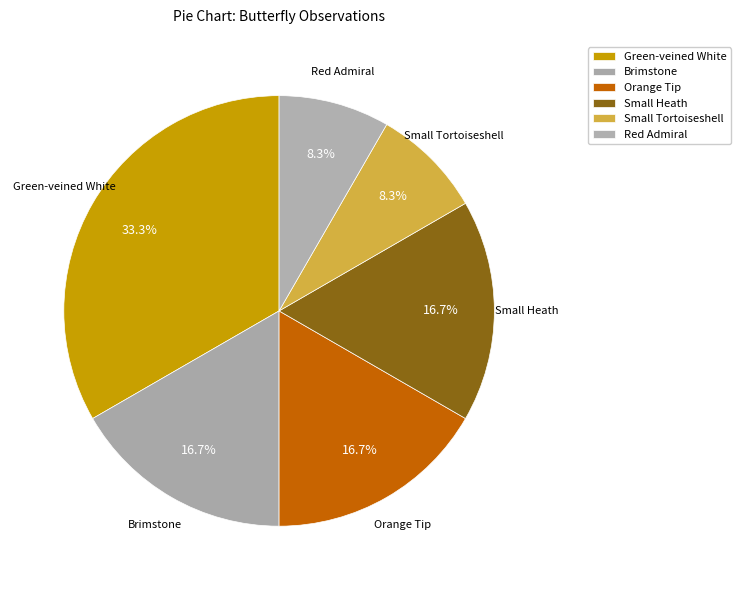

How many slices are in this pie chart?

6